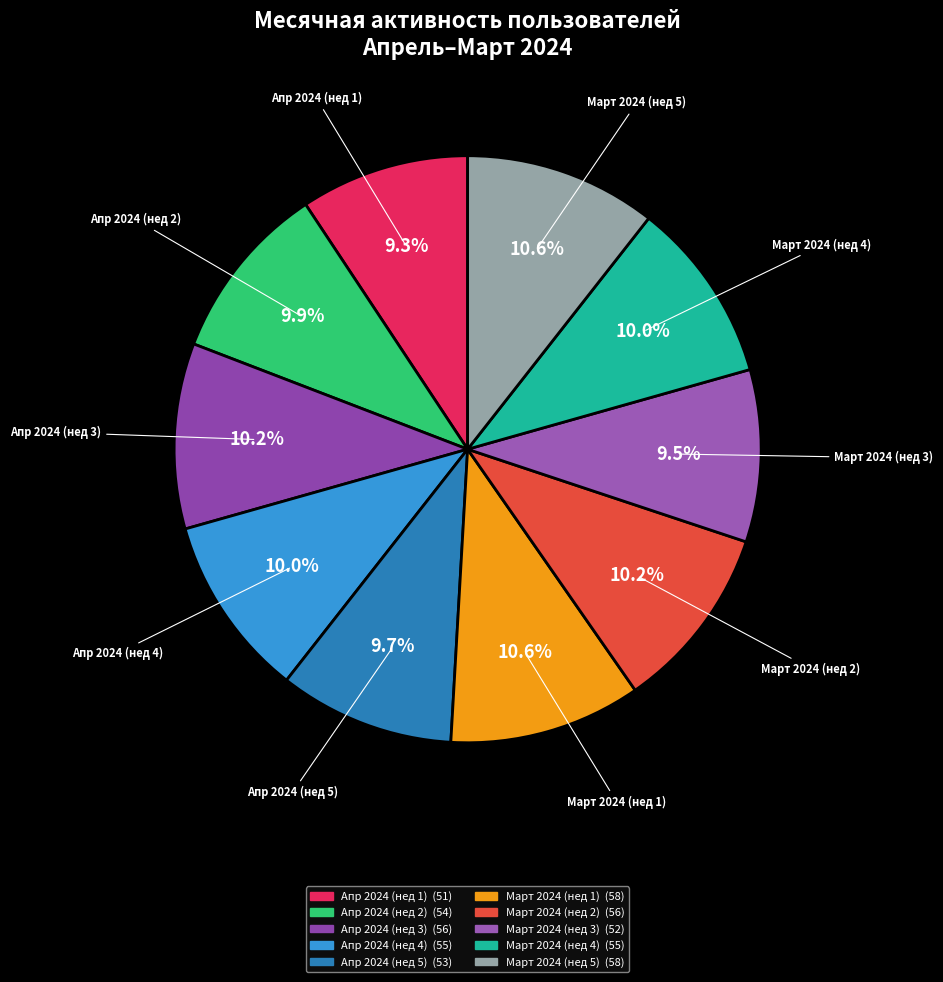

Count the number of slices in the pie.

10